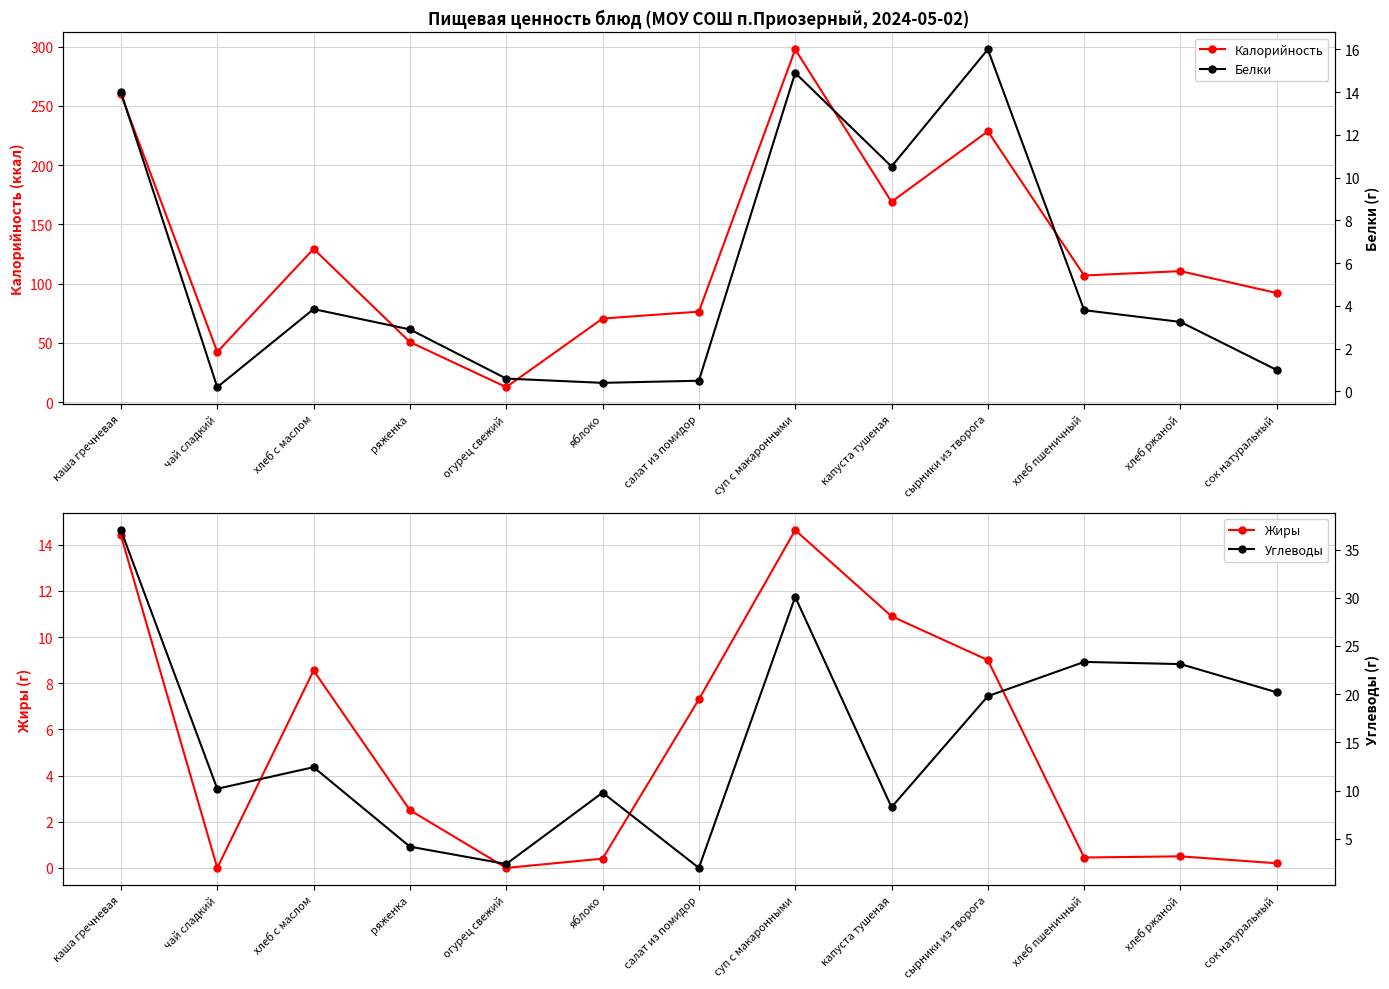

True or false: Углеводы has more than 2 points higher than both neighbors.

True